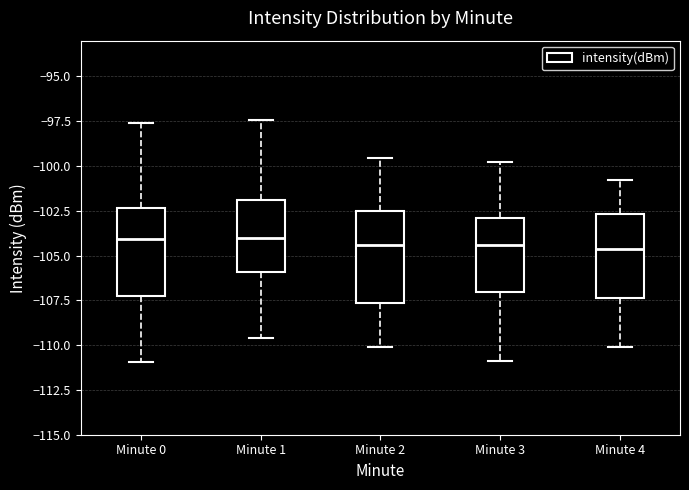

Where is the lower edge of the box for Minute 4 on the y-axis? The values are not printed on the chart, so give them approximately, as read against the axis.

-107.5